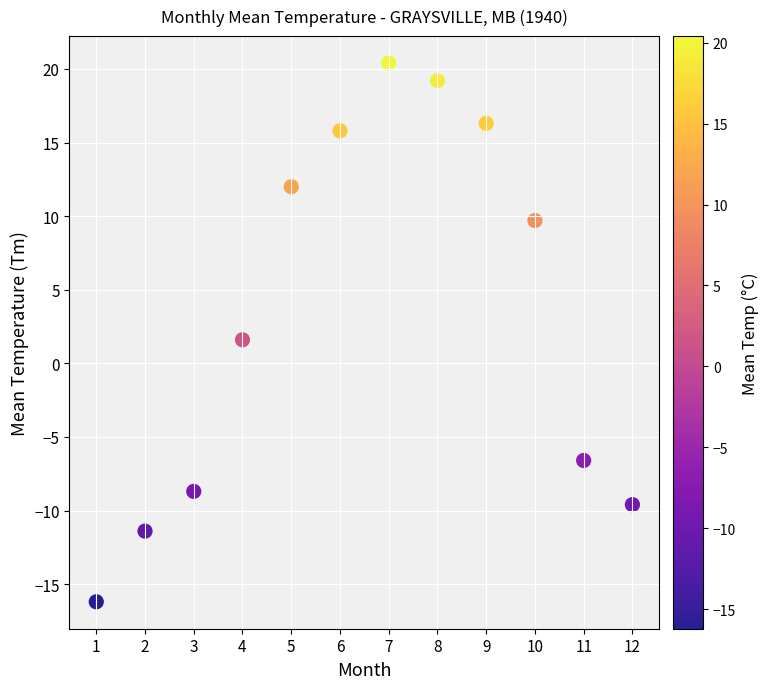

What is the average X value?

6.5